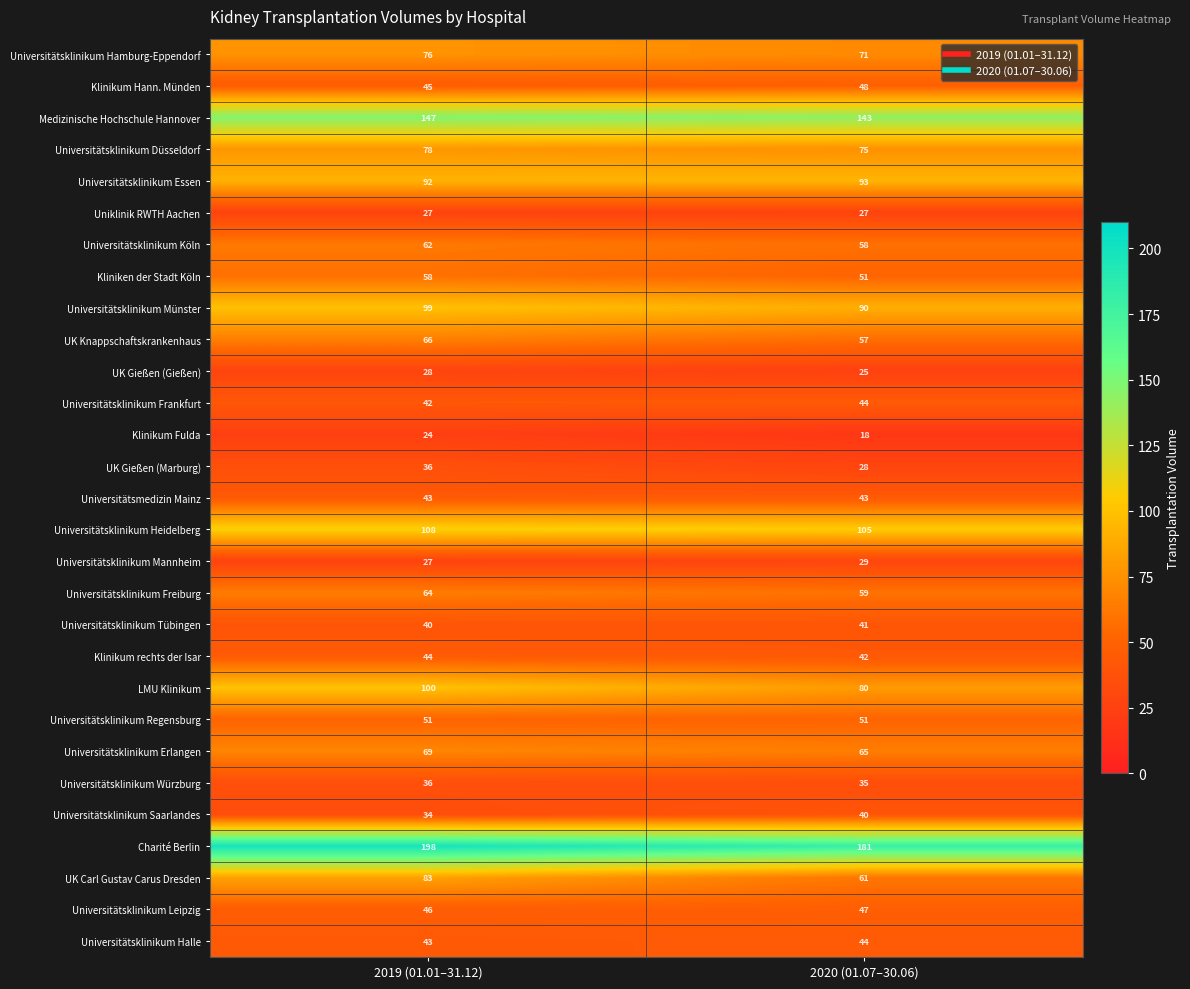

Read the UK Knappschaftskrankenhaus value at 2020 (01.07–30.06).

57